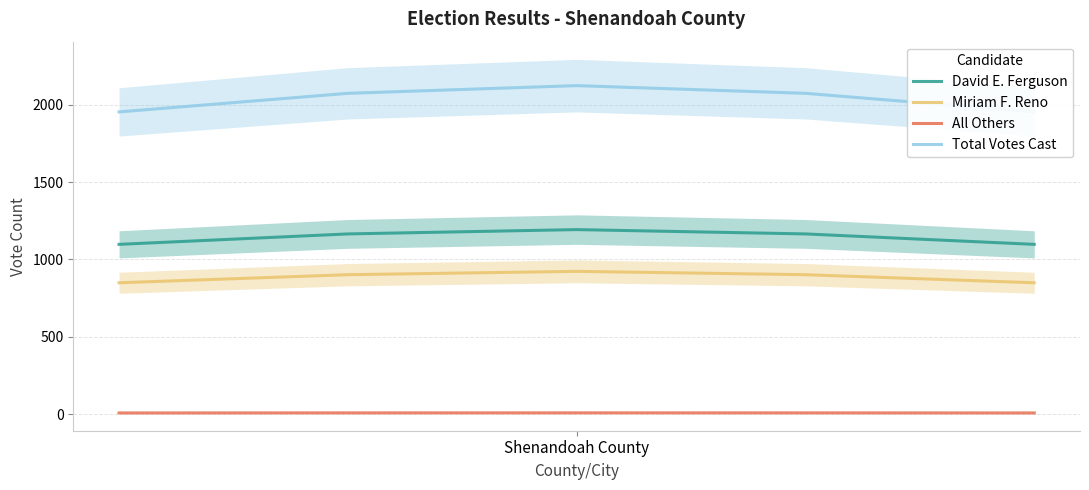

What is the lowest value of the Miriam F. Reno series?

849.2